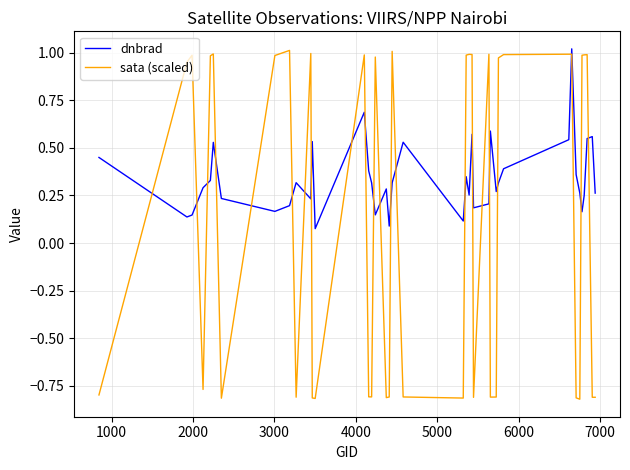

Which series has the largest total across all categories?

dnbrad